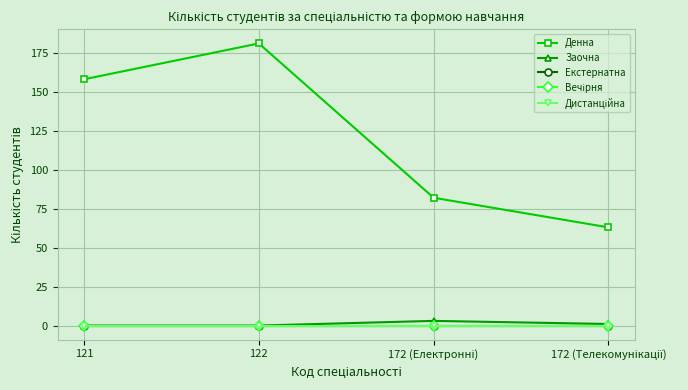

At how many categories does at least one series exceed 157?

2